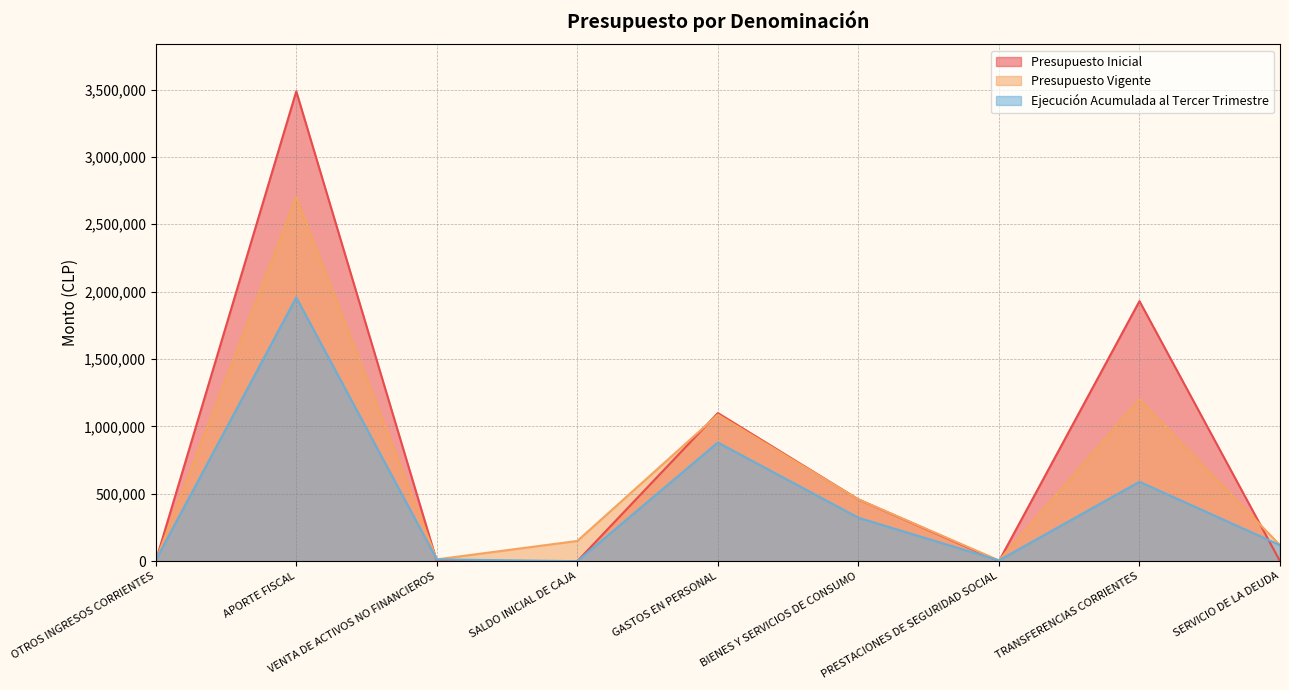

What is the total value across all series at VENTA DE ACTIVOS NO FINANCIEROS?

26800